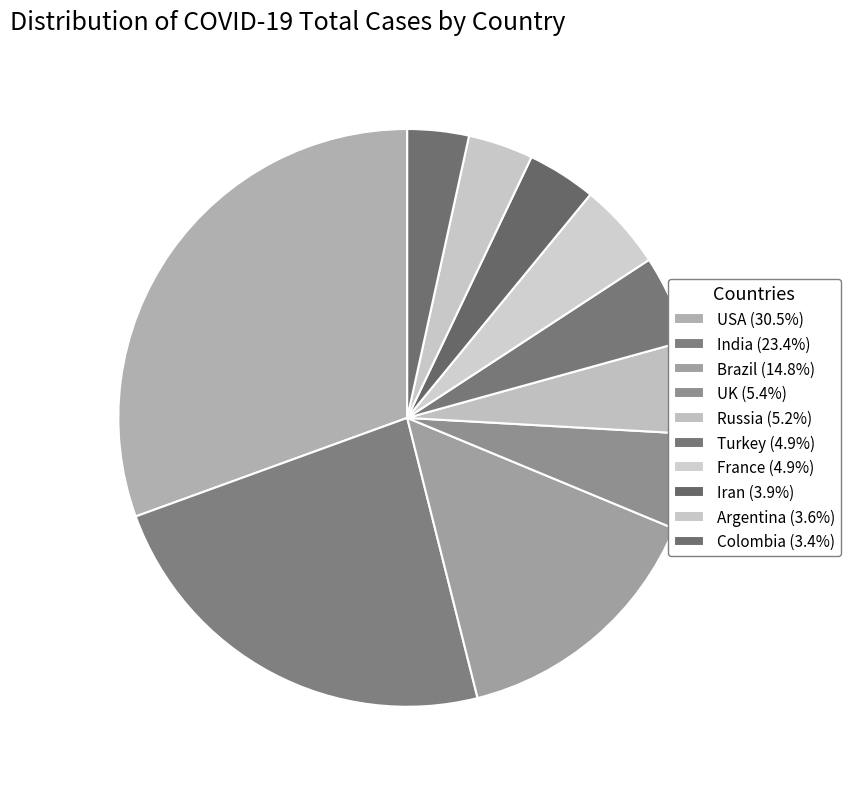

What percentage is the Iran slice, to the nearest percent?

4%